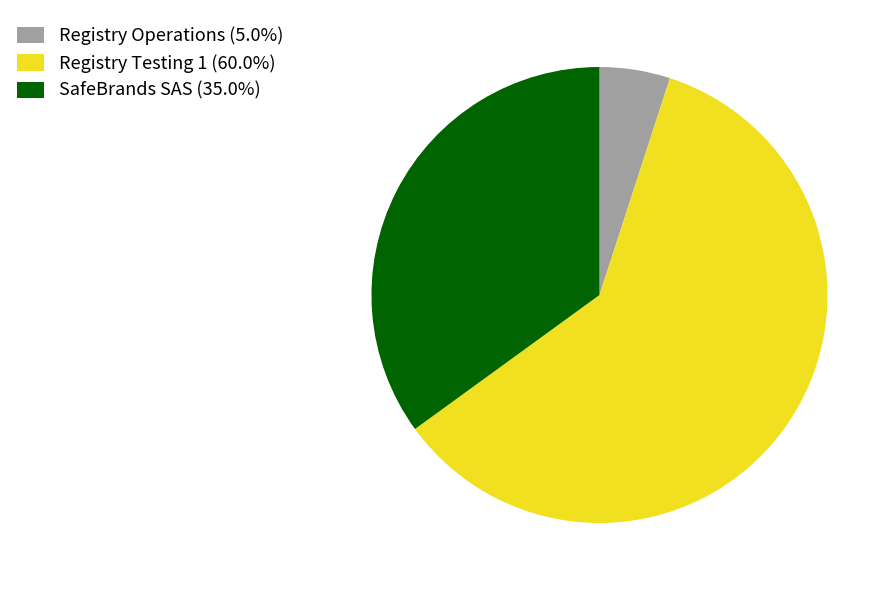

Does any single category account for the majority?

Yes